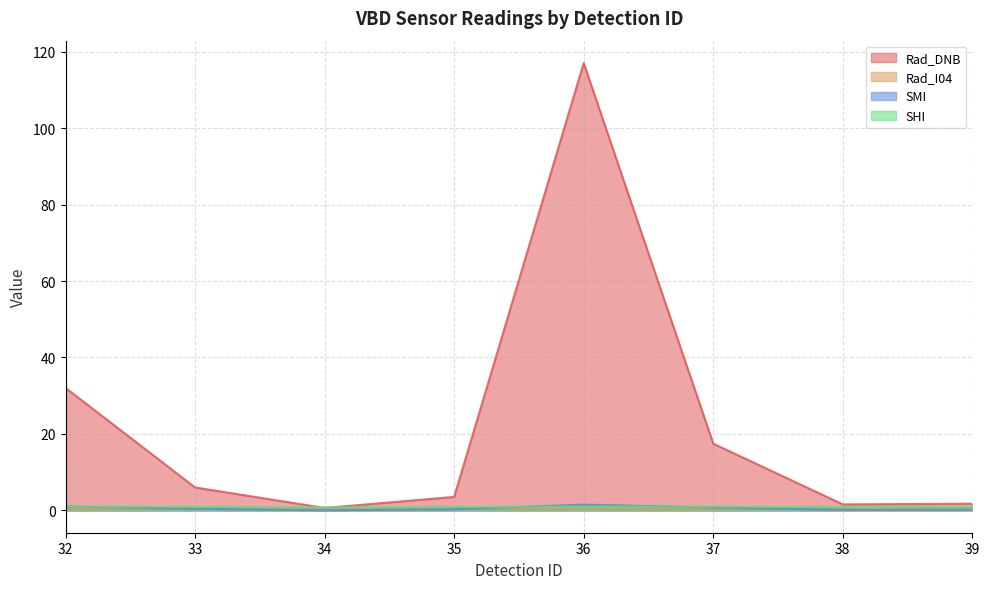

Where is the first local maximum for SHI?

36